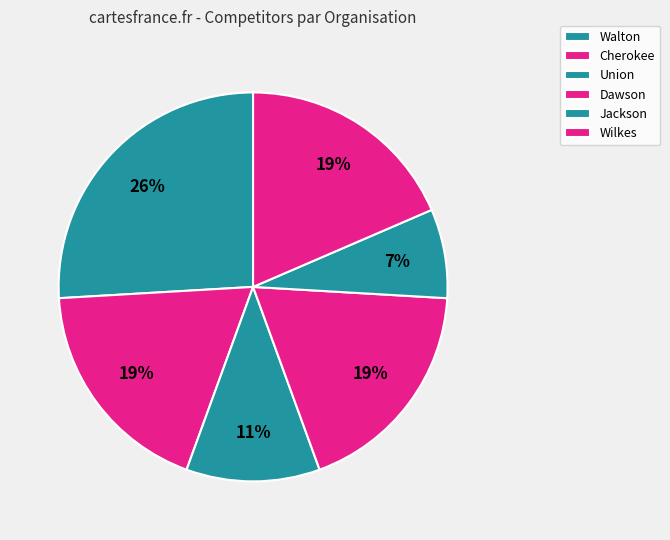

Count the number of slices in the pie.

6